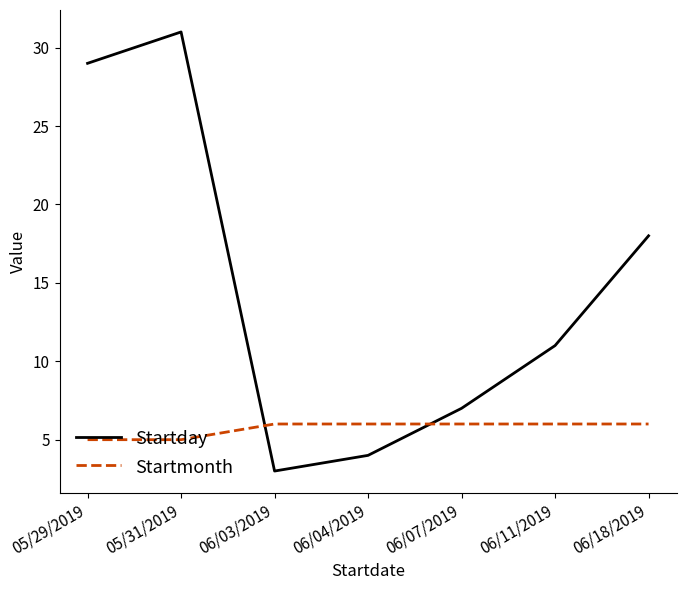

Reading right to left, transcribe all the data shown in this chart.

Startday: 18	11	7	4	3	31	29
Startmonth: 6	6	6	6	6	5	5